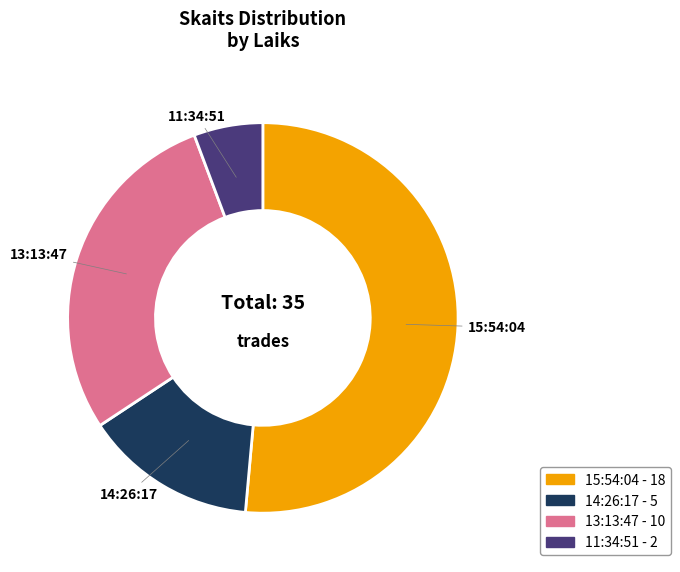

Which category has the biggest portion of the pie?

15:54:04